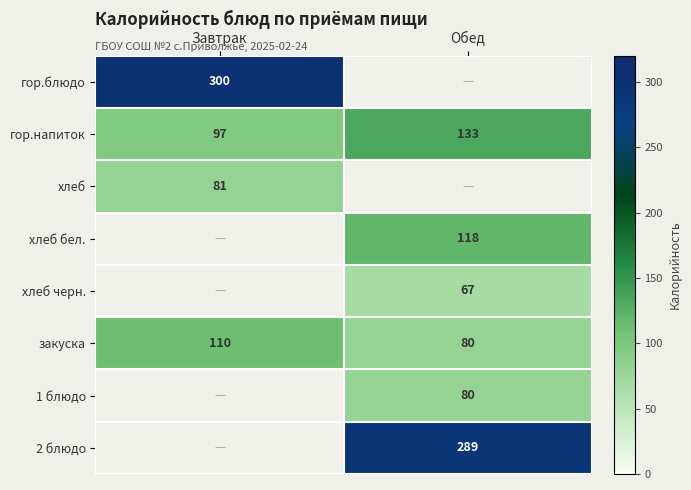

Is it true that хлеб equals 81 at Завтрак?

True